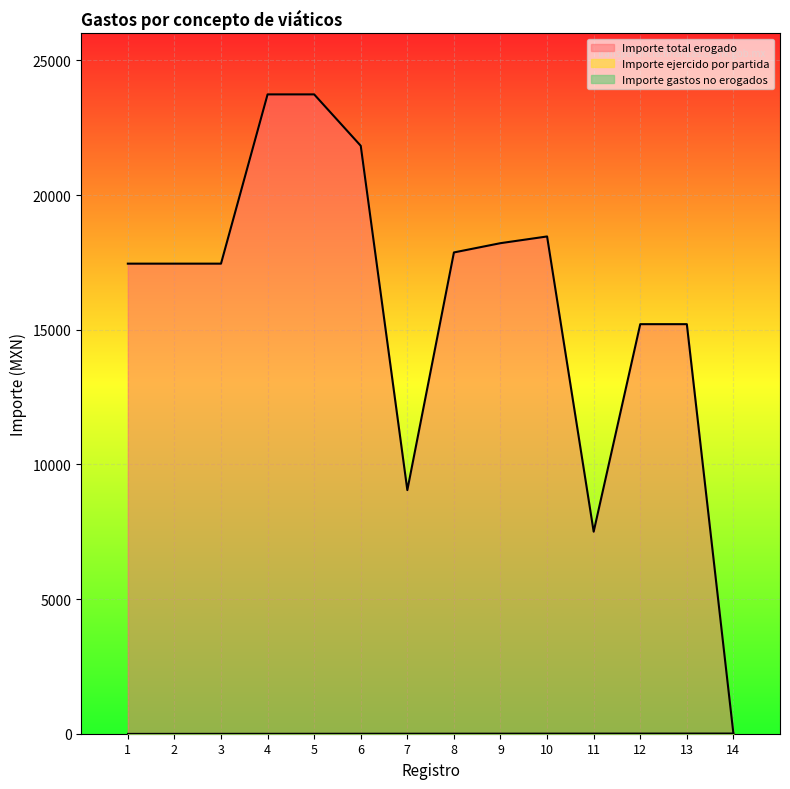

List the labels in order of Importe ejercido por partida value, smallest first.

1, 2, 3, 4, 5, 6, 7, 8, 9, 10, 11, 12, 13, 14